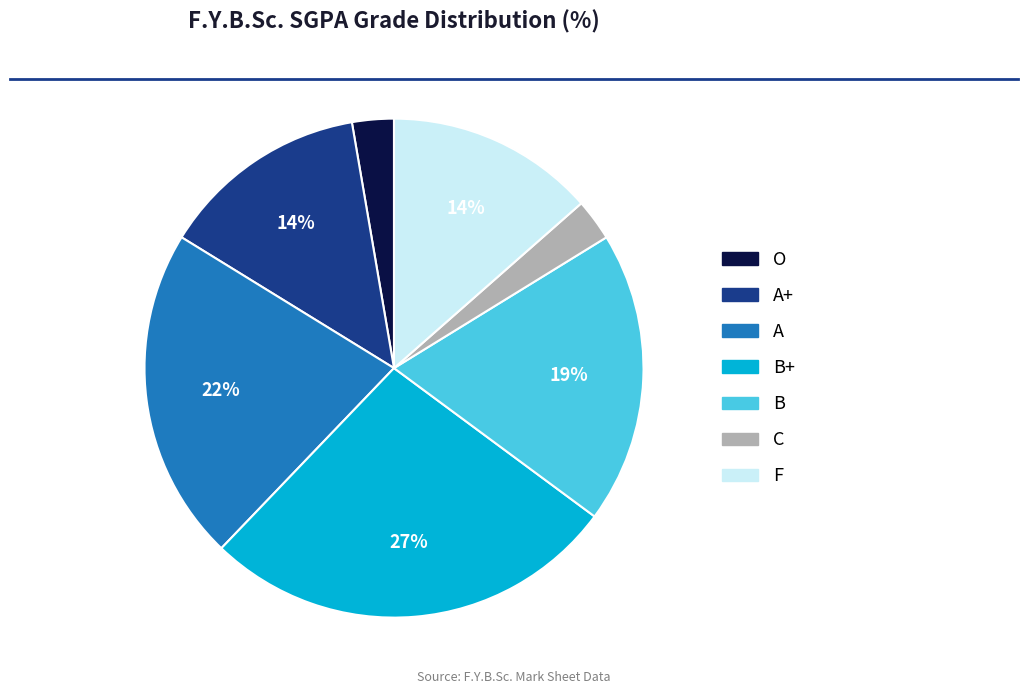

To the nearest percent, what is the difference between the largest and smallest slice percentages?

24%